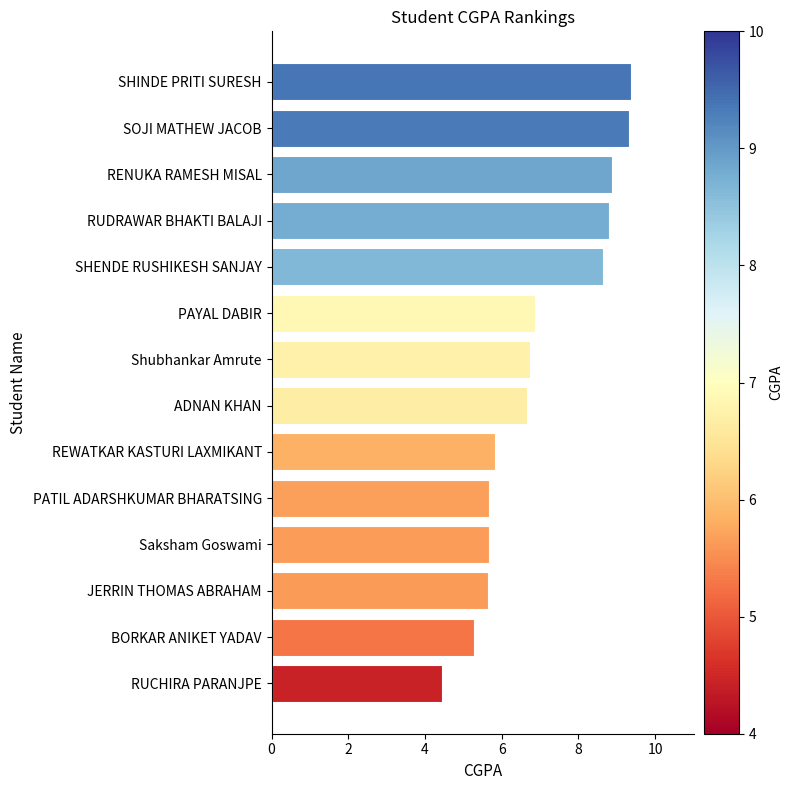

What position from the bottom is SHENDE RUSHIKESH SANJAY?

10